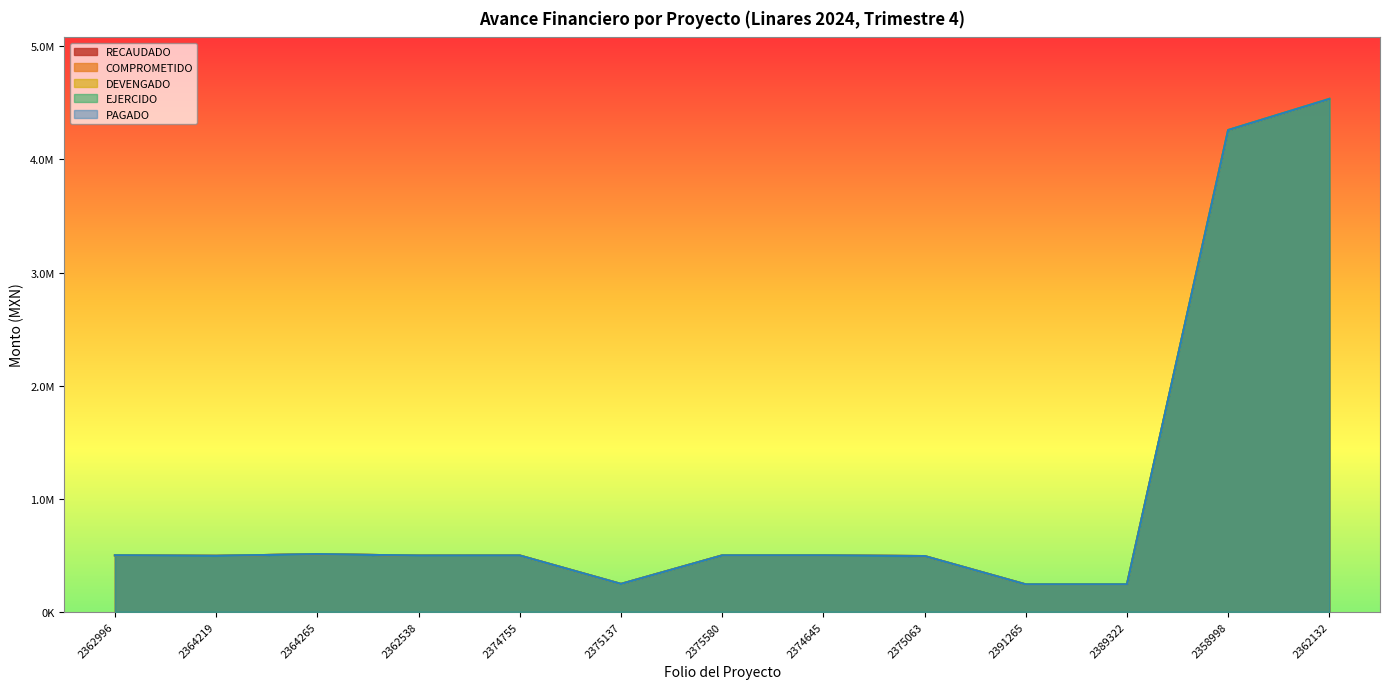

The value of COMPROMETIDO at 2362996 is 267012.7. True or false?

False